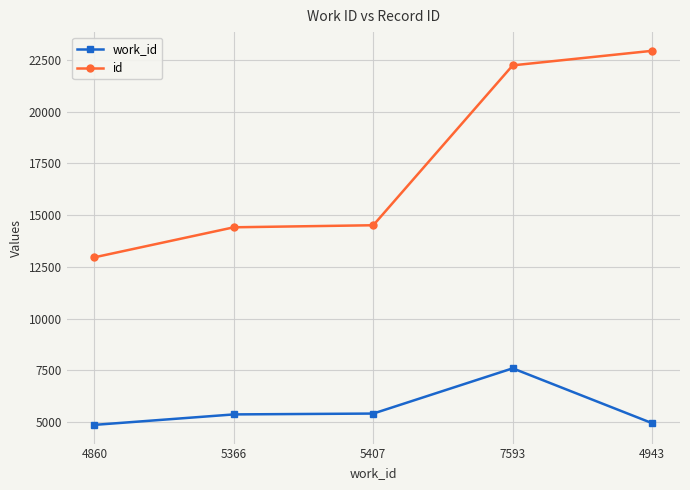

At which label does work_id reach its peak?

7593